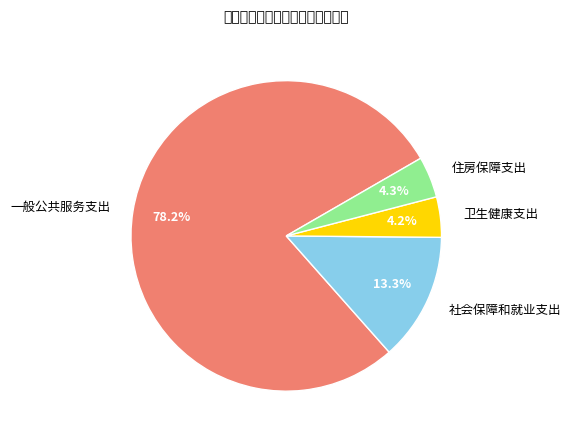

Between 卫生健康支出 and 社会保障和就业支出, which is larger?

社会保障和就业支出